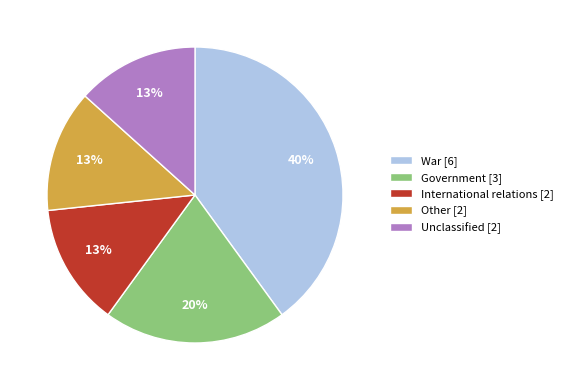

The War [6] slice represents 30% of the pie. True or false?

False